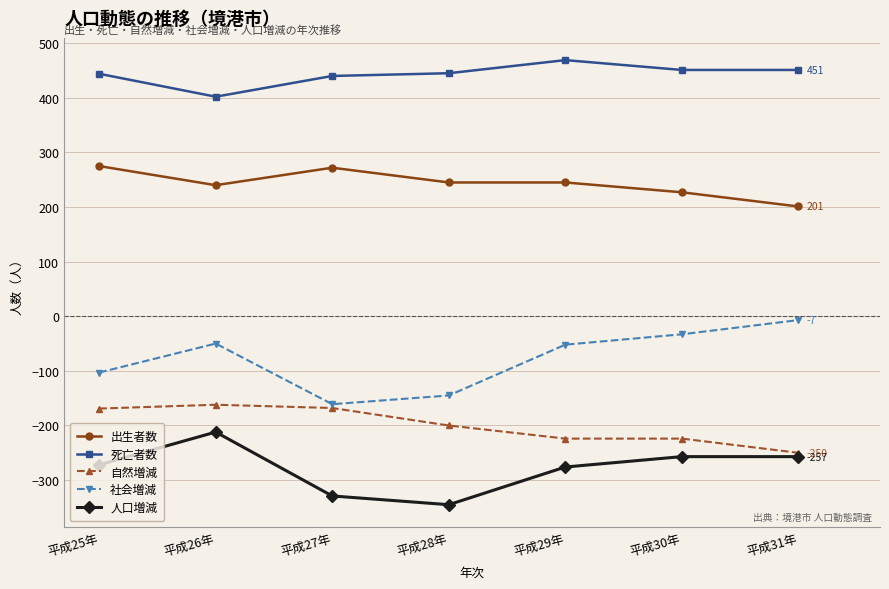

True or false: 出生者数 has a value of 240 at 平成26年.

True